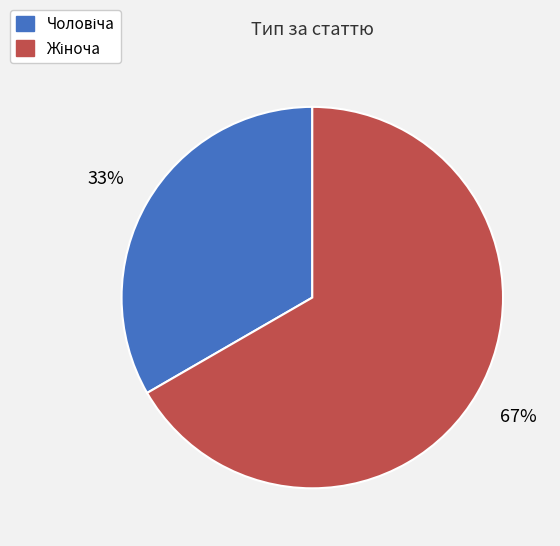

To the nearest percent, what is the average slice percentage?

50%